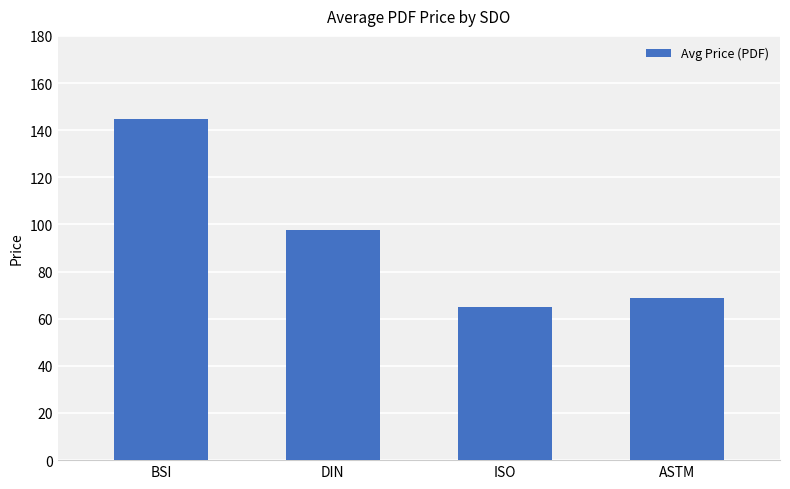

The value at ISO is 35.7. True or false?

False